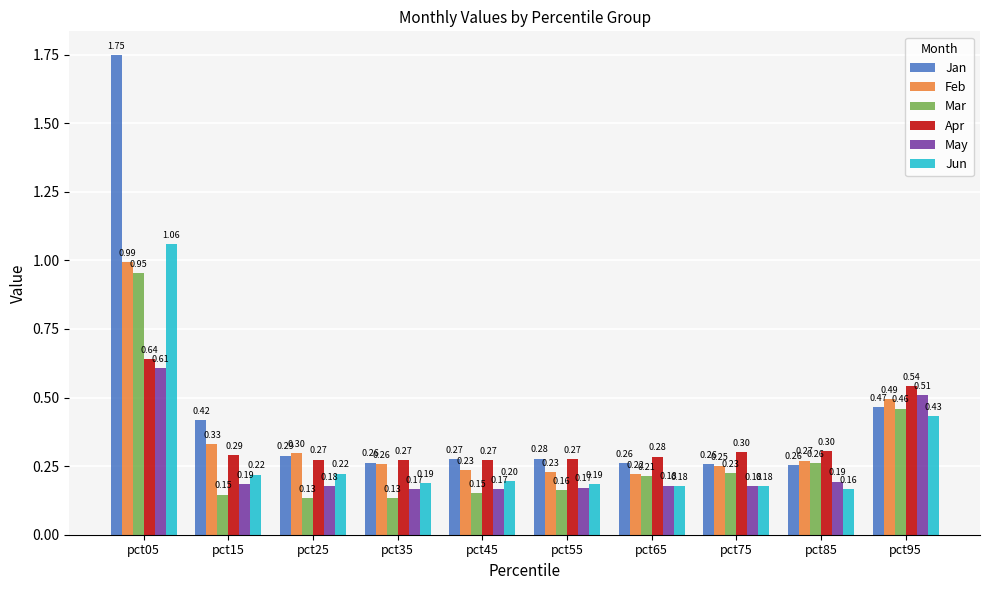

What is the average value of the May series?

0.3